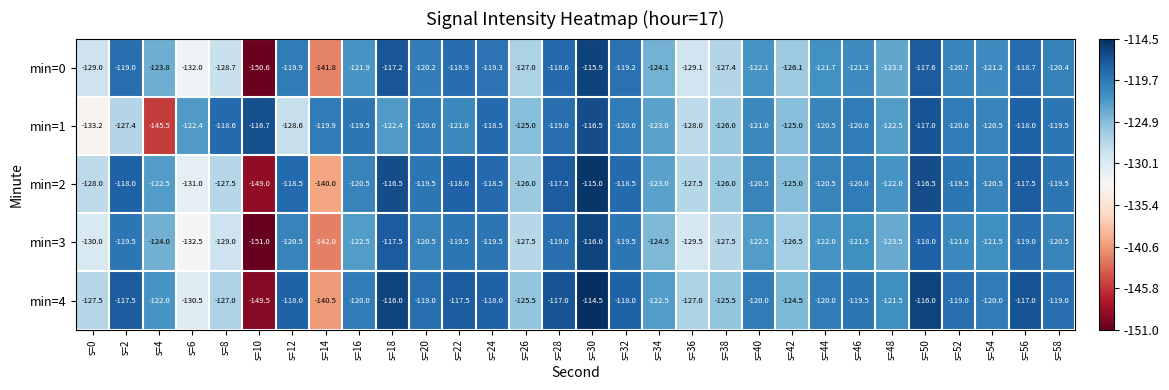

Which series has the largest total across all categories?

min=4